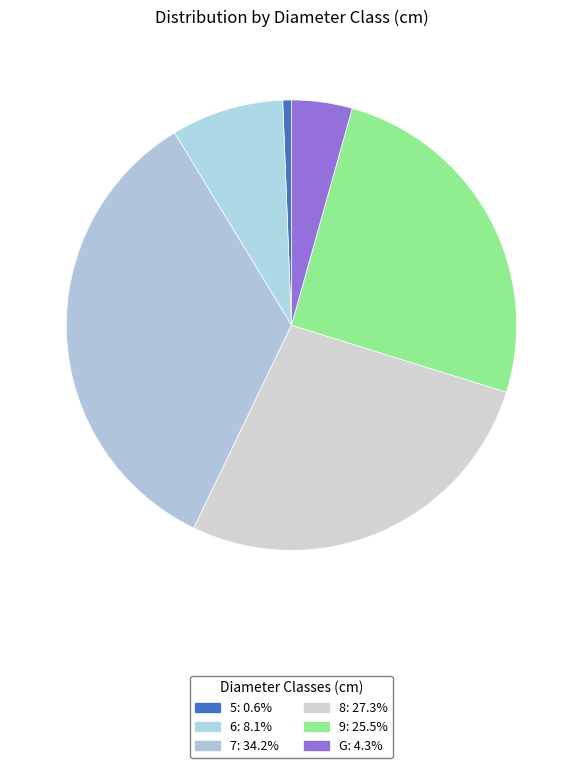

Rank the categories by value from highest to lowest.

7, 8, 9, 6, G, 5